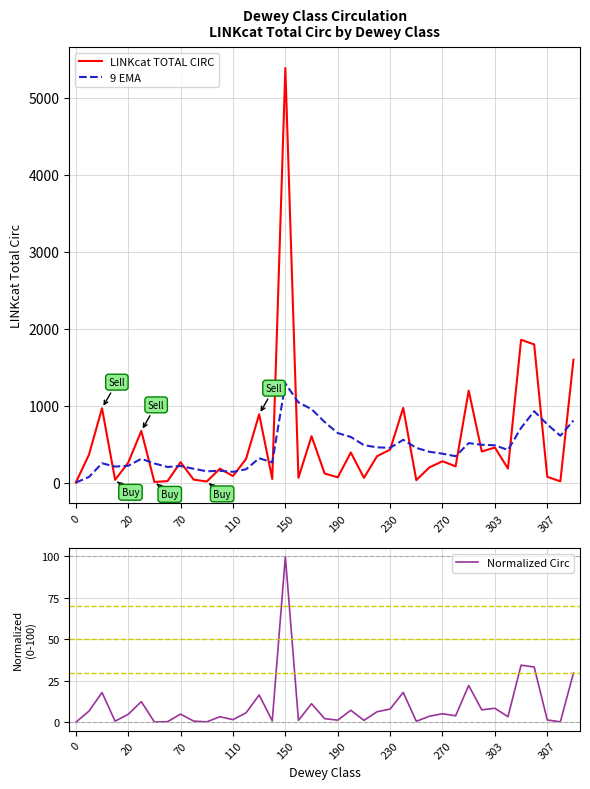

Which category has the highest value in the LINKcat TOTAL CIRC series?

150